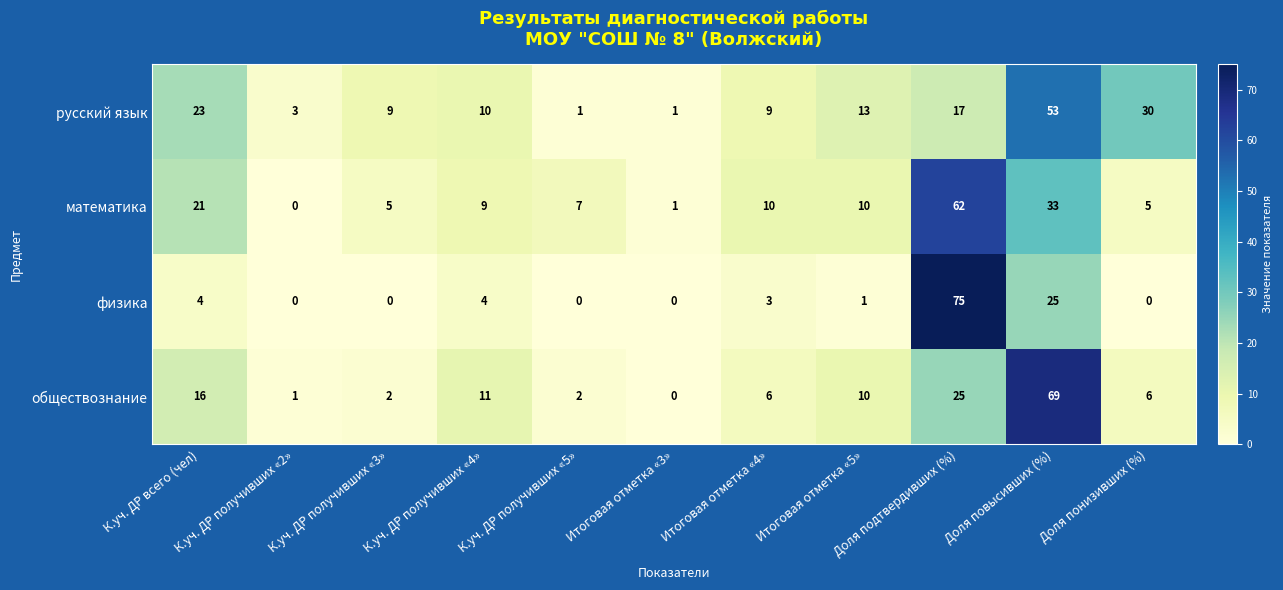

List the series in order of their peak value, highest first.

физика, обществознание, математика, русский язык